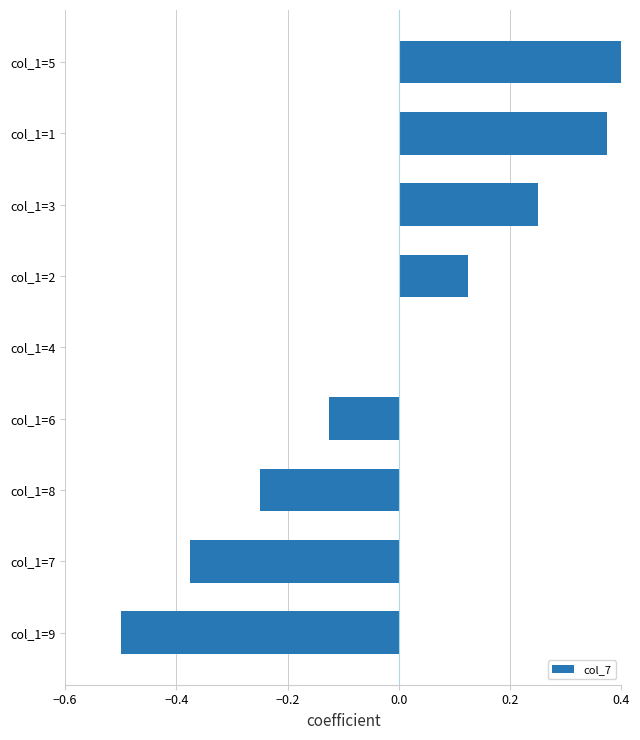

What position from the right is col_1=9?

9